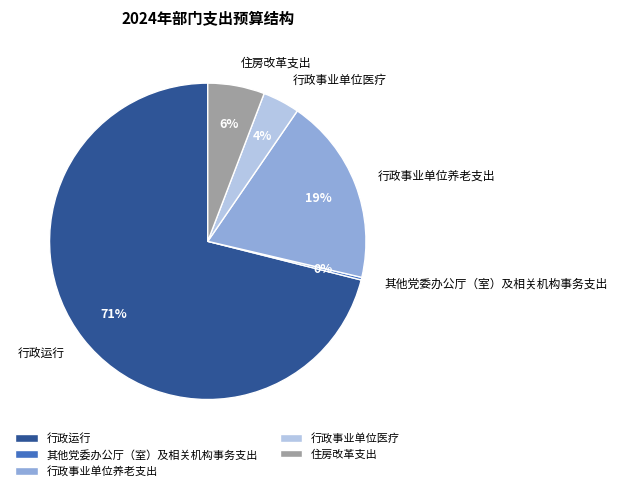

Which has a higher value, 行政事业单位养老支出 or 住房改革支出?

行政事业单位养老支出